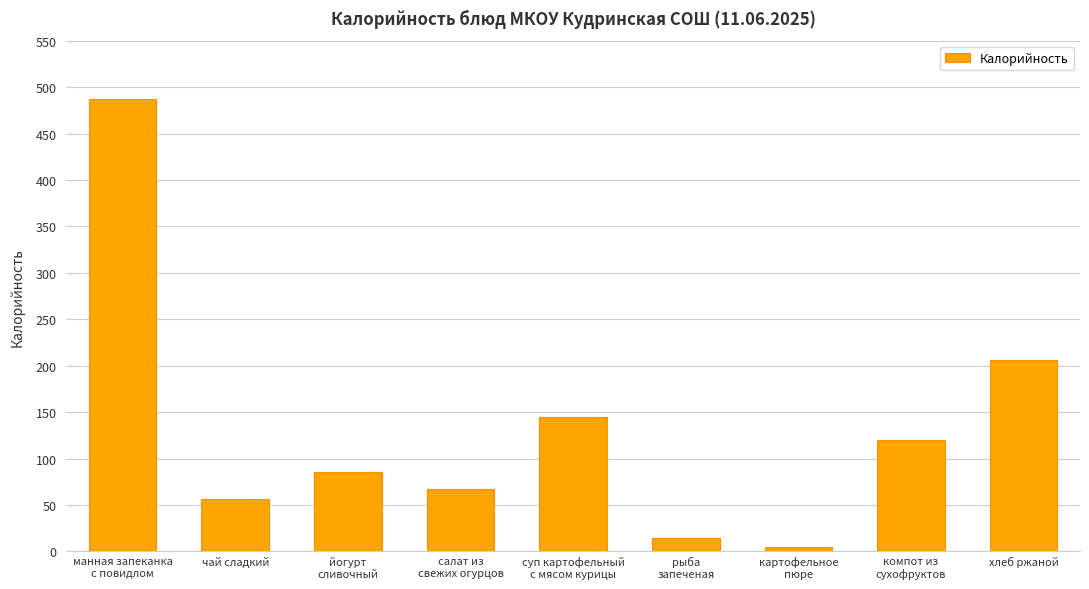

List the labels in order of value, smallest first.

картофельное
пюре, рыба
запеченая, чай сладкий, салат из
свежих огурцов, йогурт
сливочный, компот из
сухофруктов, суп картофельный
с мясом курицы, хлеб ржаной, манная запеканка
с повидлом